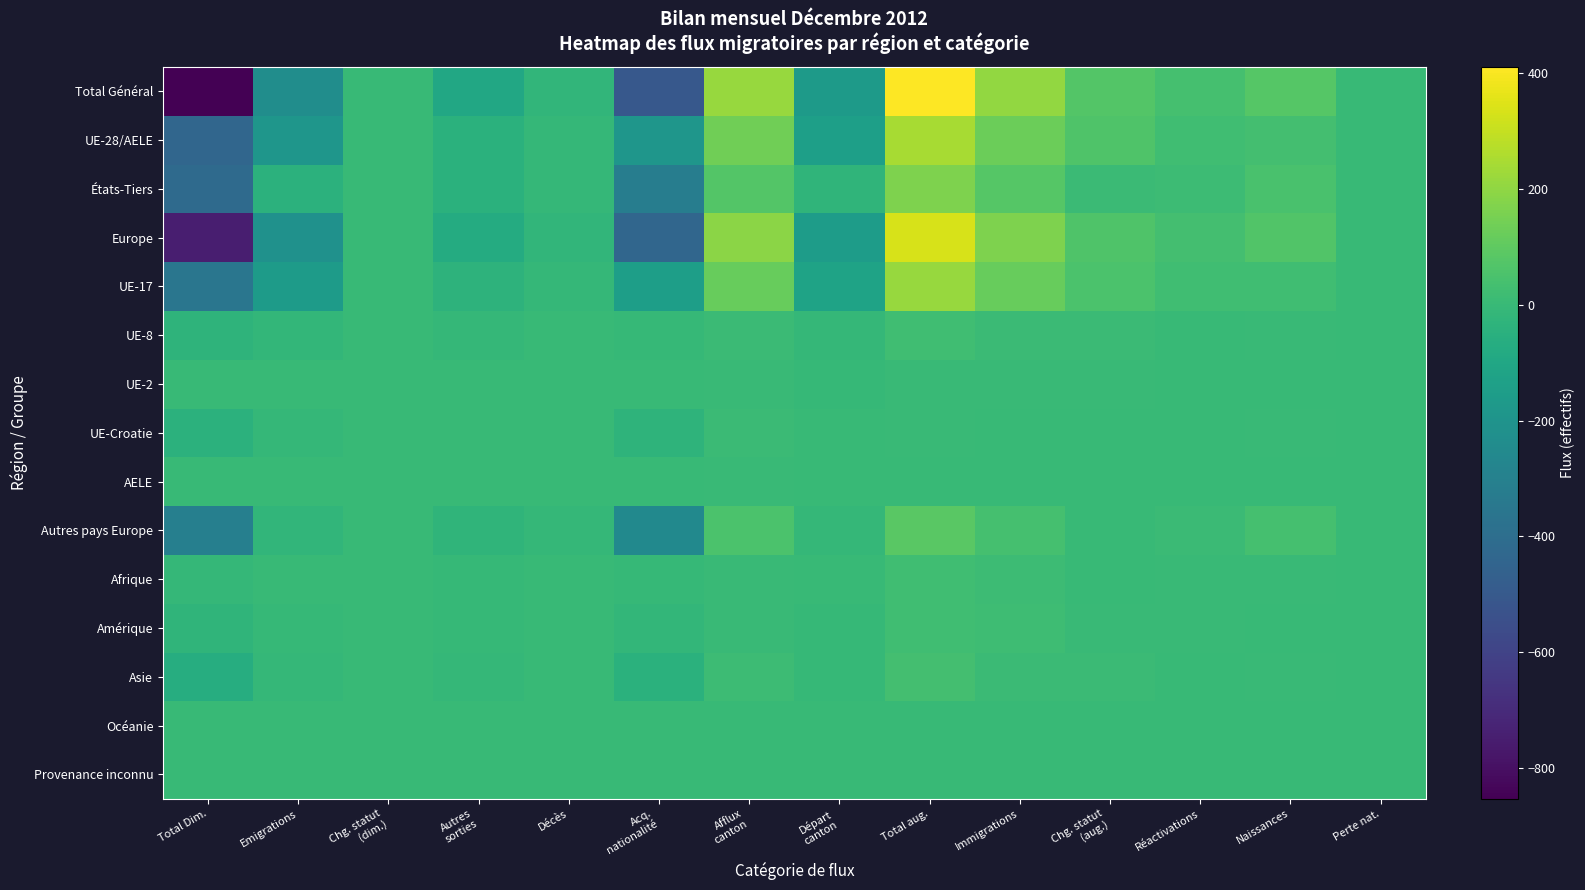

Which series has the widest spread of values?

Total Général